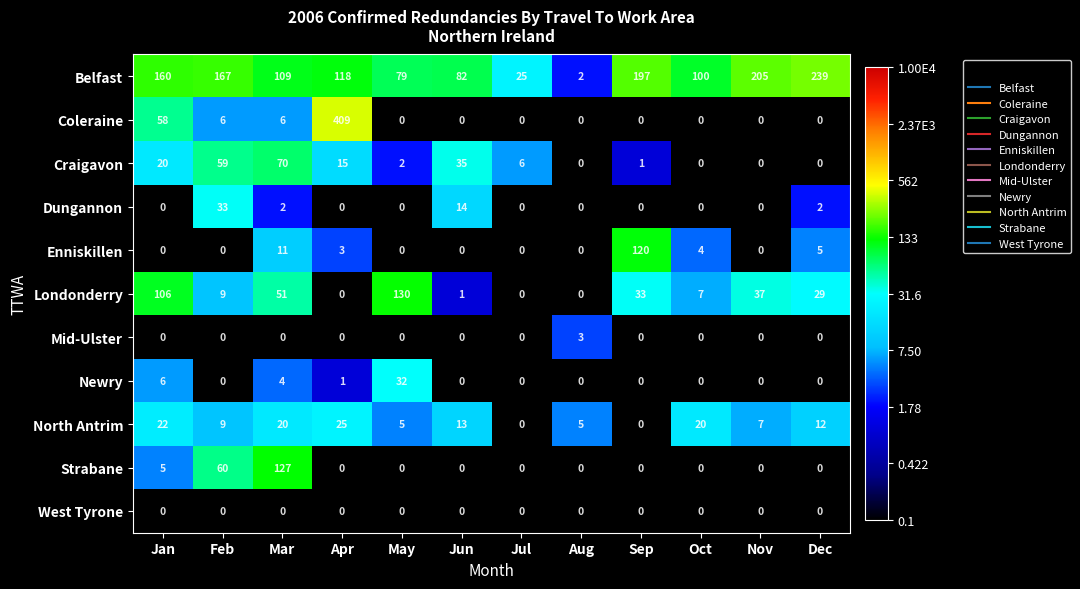

What is the difference between the maximum and minimum values in the Craigavon series?

70